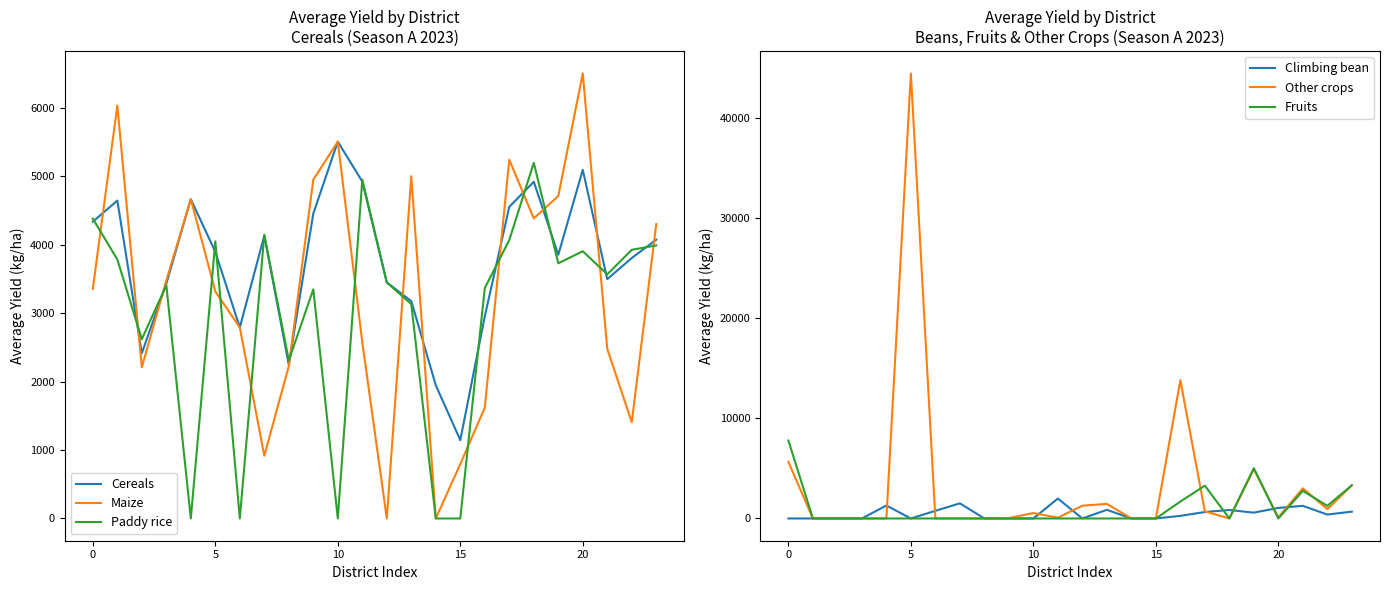

Where is Climbing bean nearest to the value 996?

20